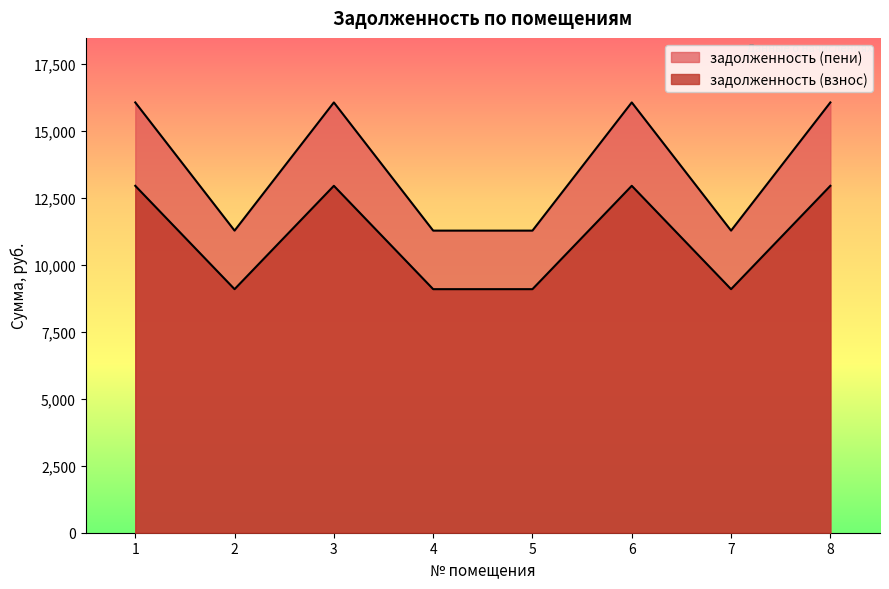

What are all the series names shown in the legend?

задолженность (взнос), задолженность (пени)